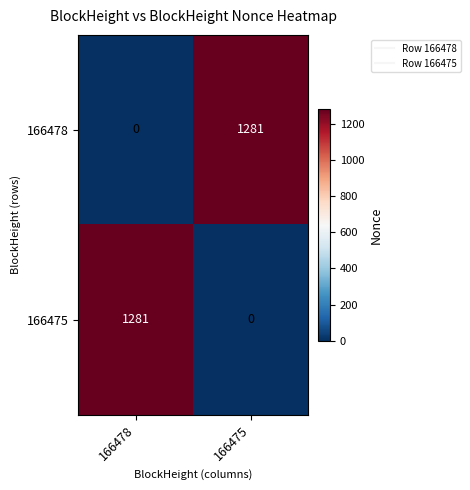

How many positive values does the 166475 series have?

1